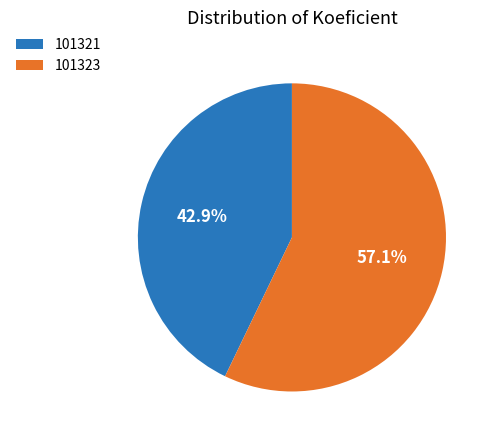

Rank the categories by value from lowest to highest.

101321, 101323